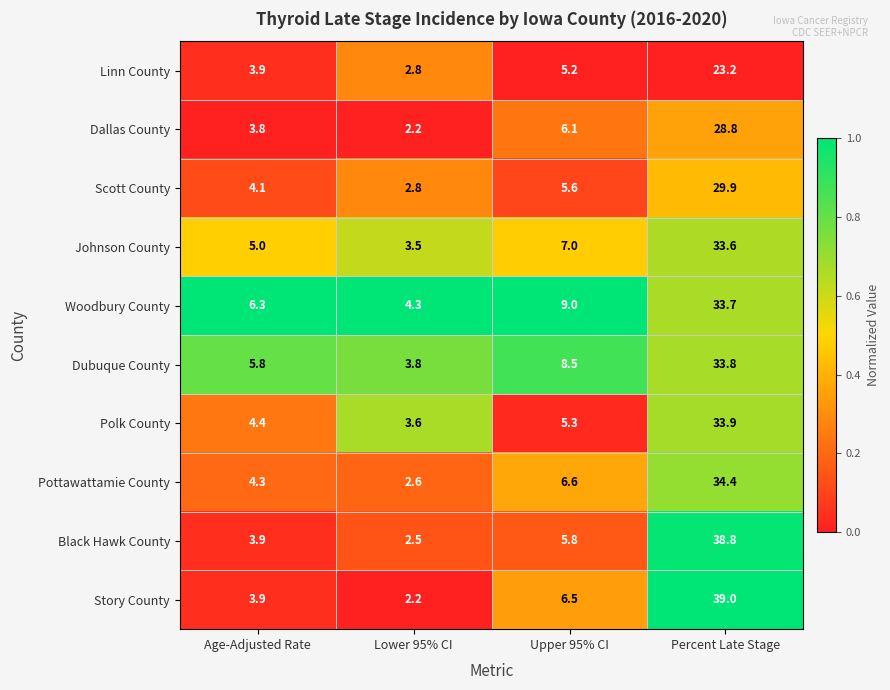

The value of Johnson County at Upper 95% CI is 7.0. True or false?

True